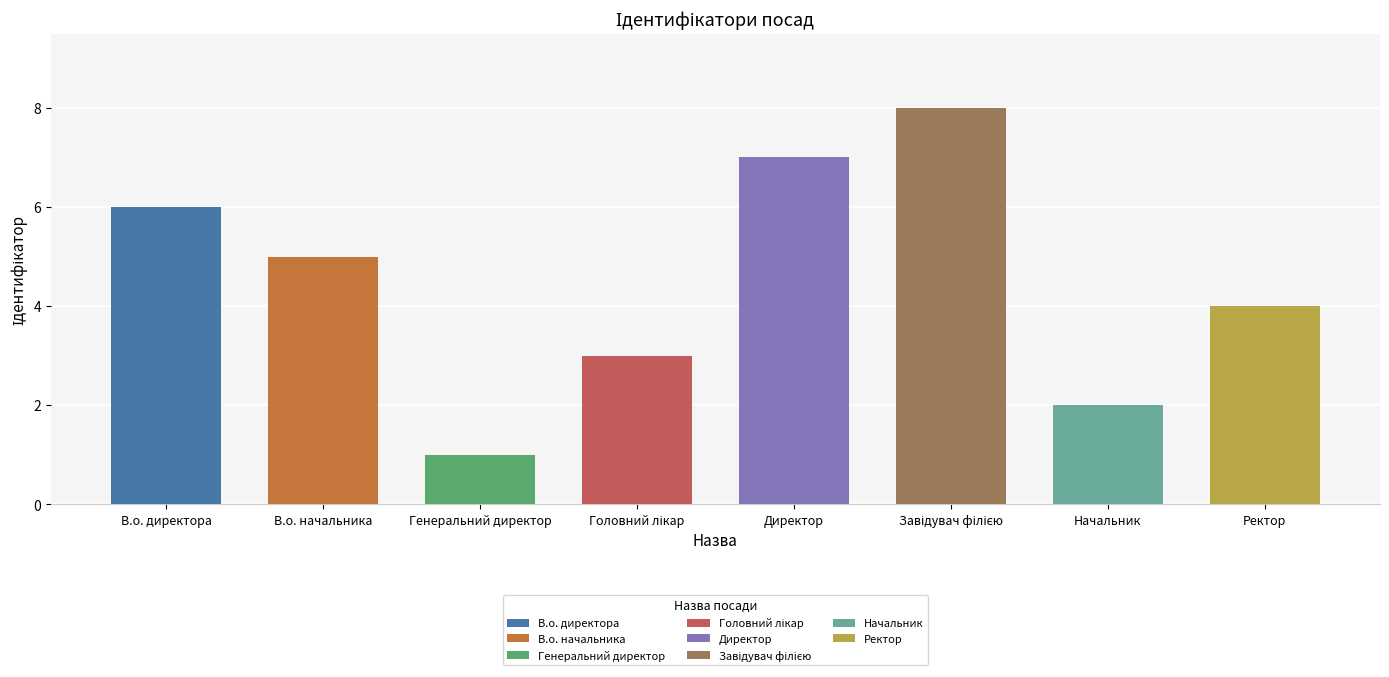

Which category has the lowest value across all series?

Генеральний директор